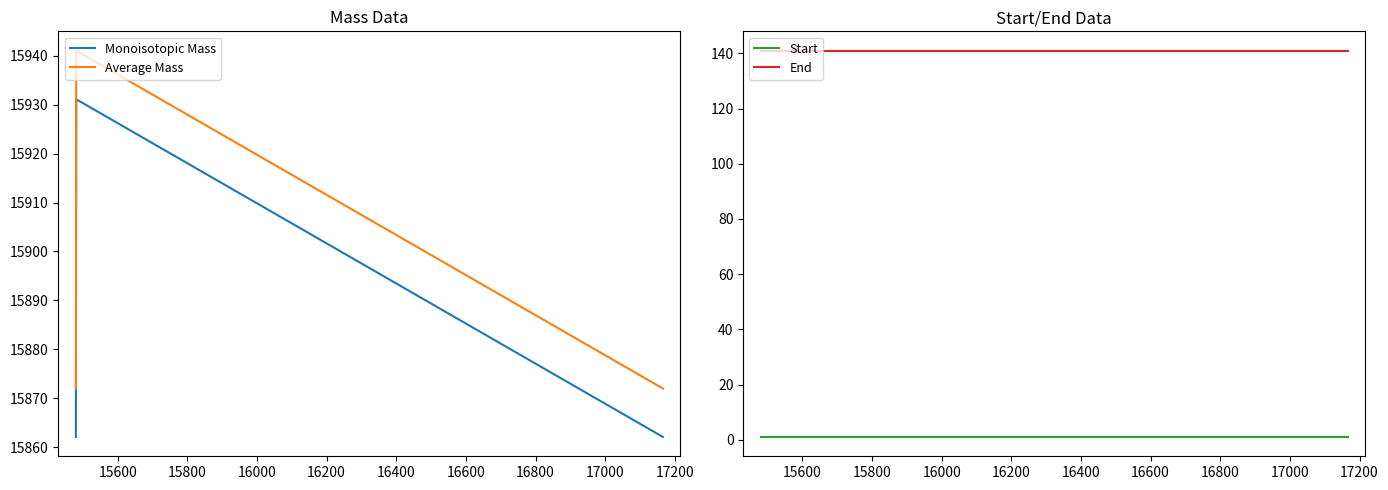

Reading left to right, what are all the values shown in this chart?

Monoisotopic Mass: 15862.1	15931.1	15862.1
Average Mass: 15872.0	15941.1	15872.0
Start: 1.0	1.0	1.0
End: 141.0	141.0	141.0